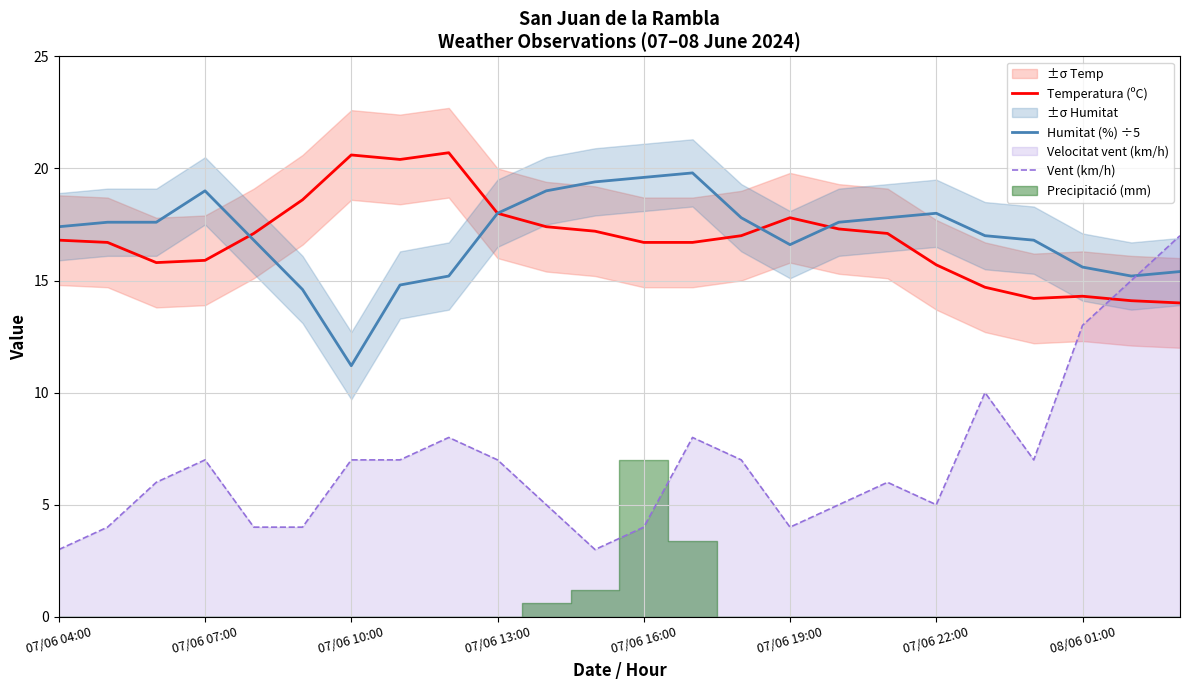

The value of Vent (km/h) at 07/06 19:00 is 4.0. True or false?

True